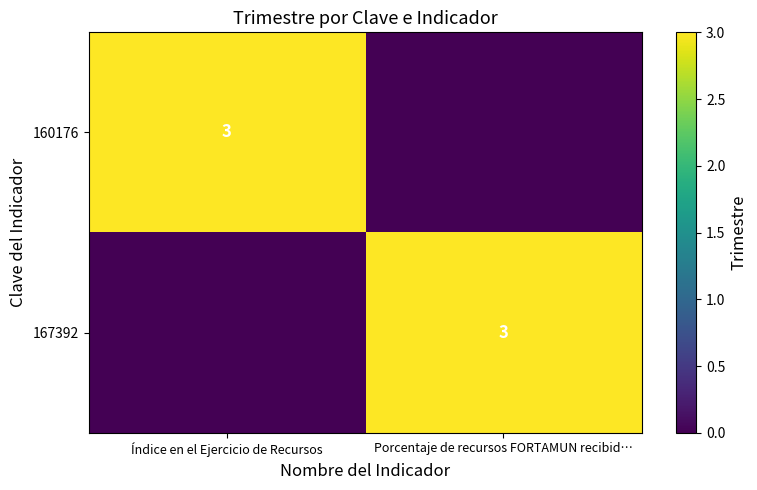

True or false: 160176 has a value of 5 at Índice en el Ejercicio de Recursos.

False